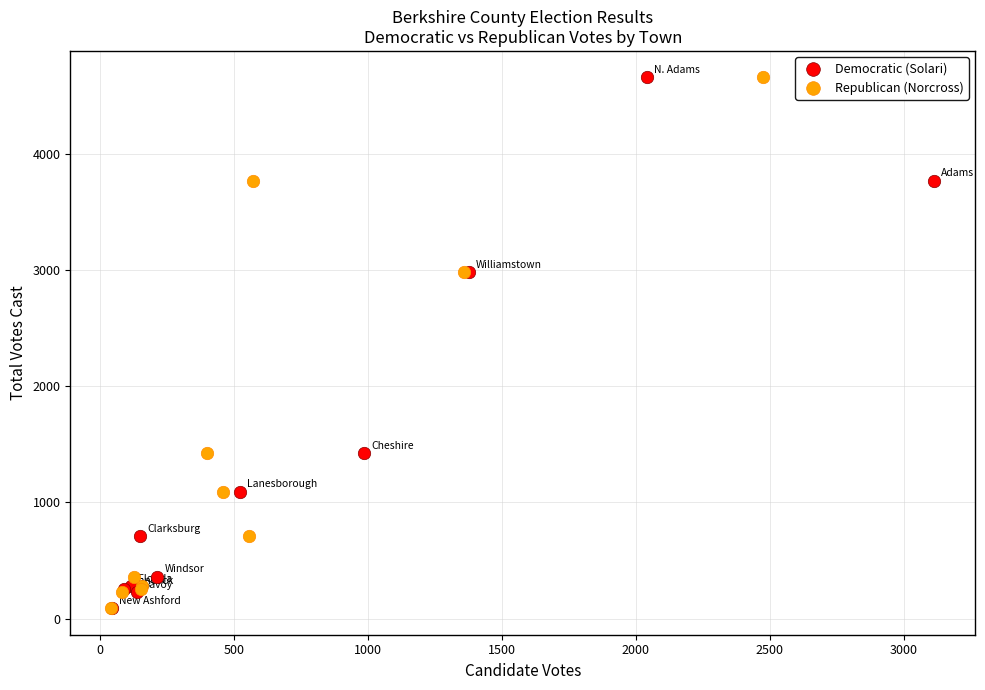

What are all the series names shown in the legend?

Democratic (Solari), Republican (Norcross)